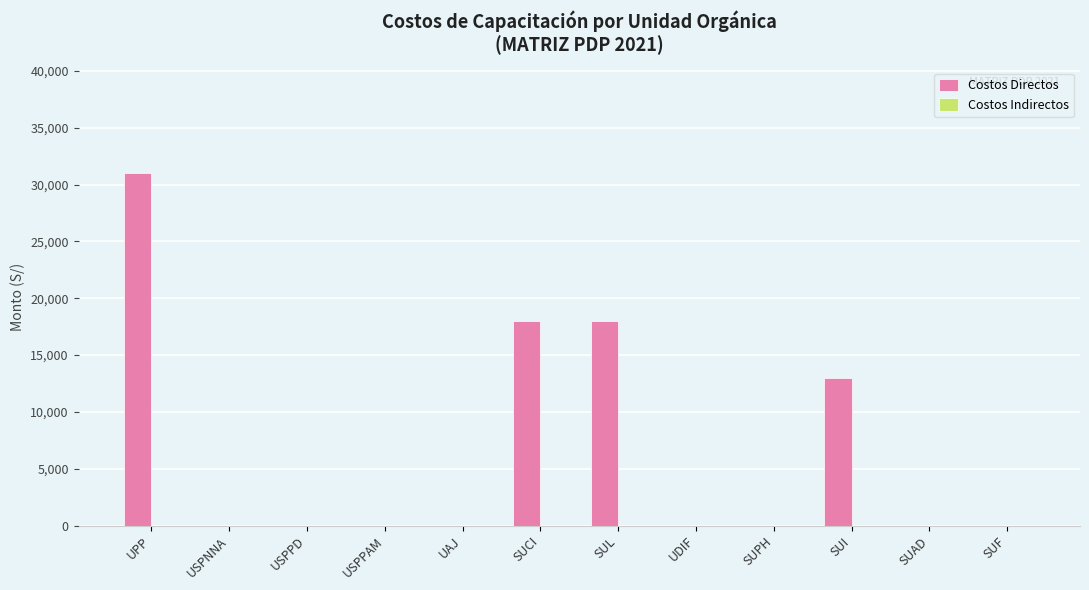

Reading right to left, list all the values displayed in this chart.

SUF=0	SUAD=0	SUI=13000	SUPH=0	UDIF=0	SUL=18000	SUCI=18000	UAJ=0	USPPAM=0	USPPD=0	USPNNA=0	UPP=31000